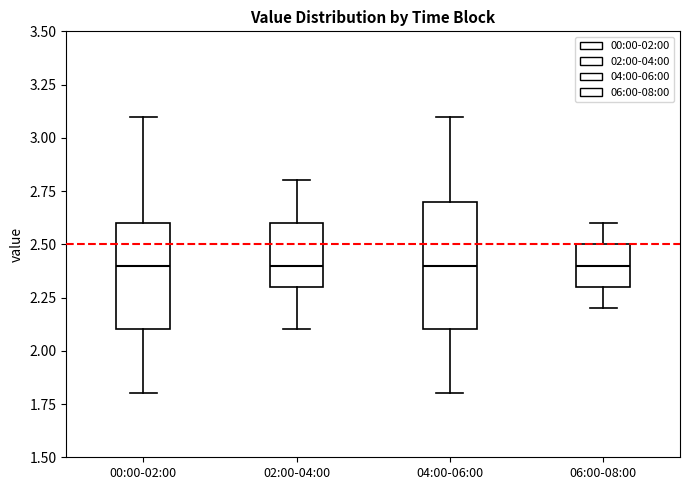

Which box is the tallest, from its lower edge to its upper edge?

04:00-06:00